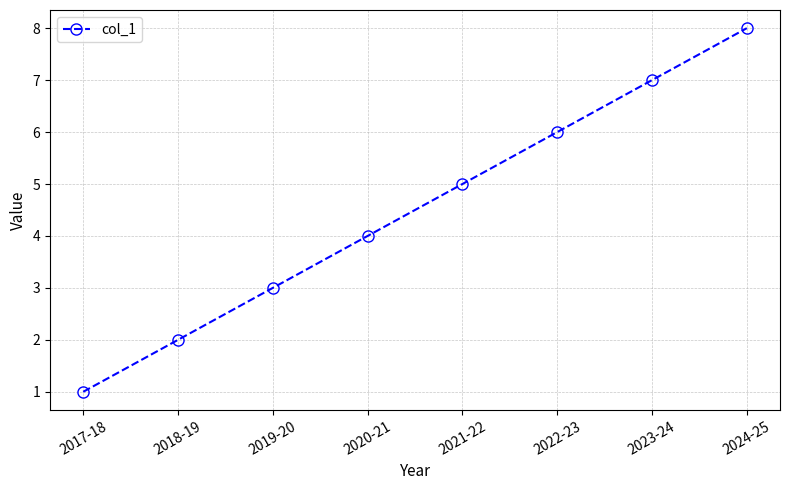

What is the value of the 1st point from the left?

1